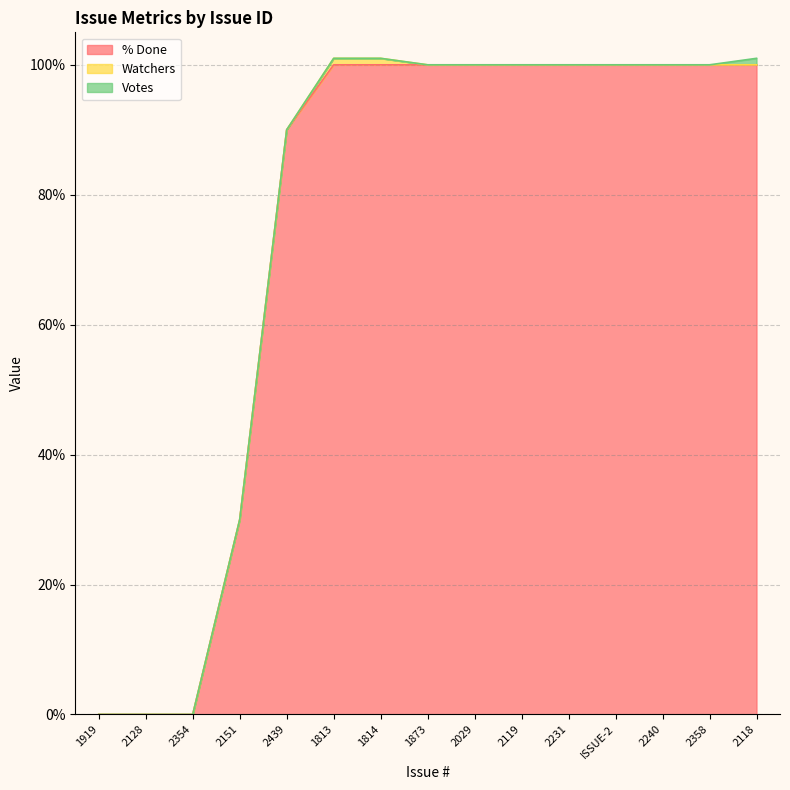

What is the total value across all series at 2029?

100